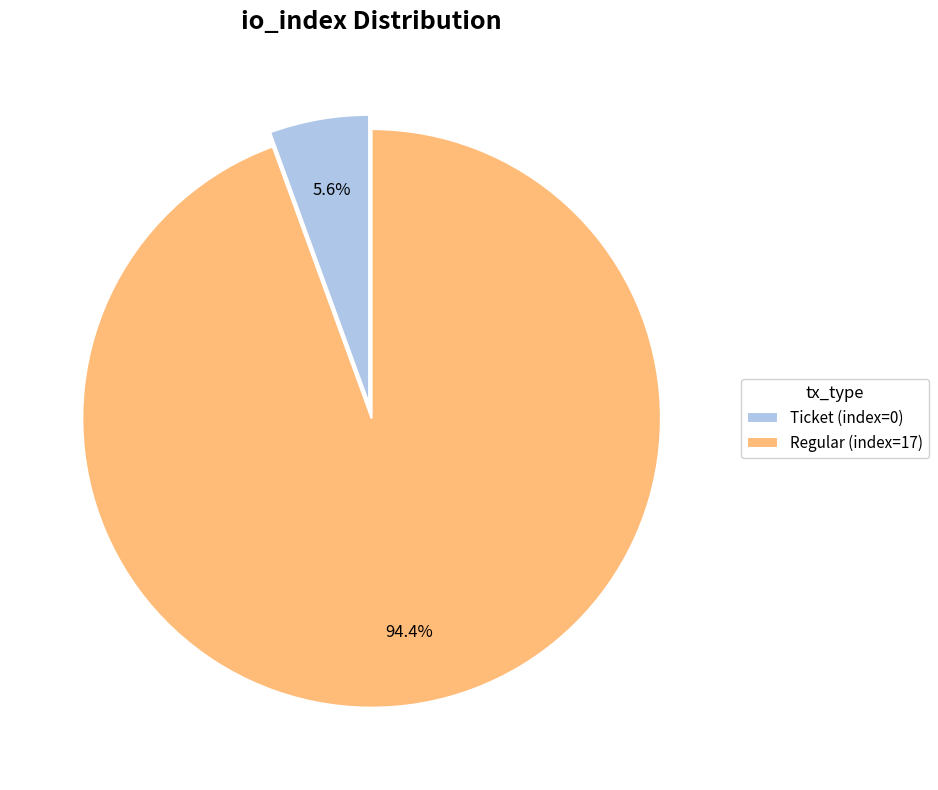

True or false: Ticket (index=0) accounts for 14% of the total.

False